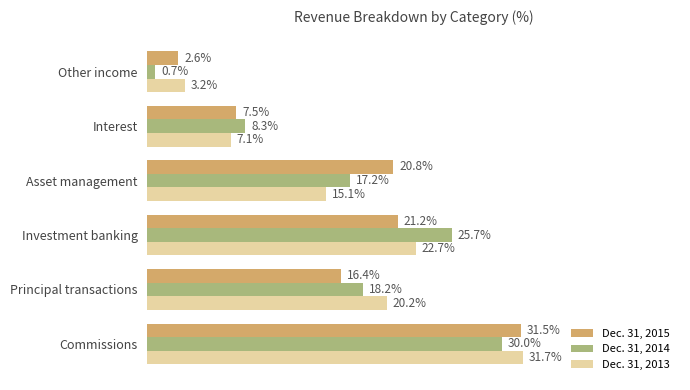

At which category does the chart reach its minimum across all series?

Other income